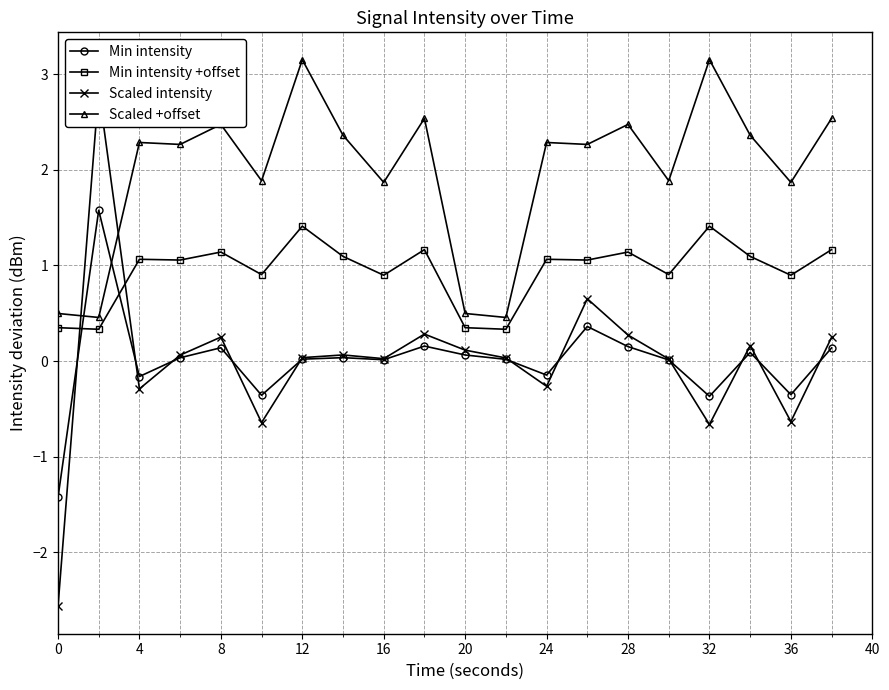

Which series has the largest range (max minus min)?

Scaled intensity